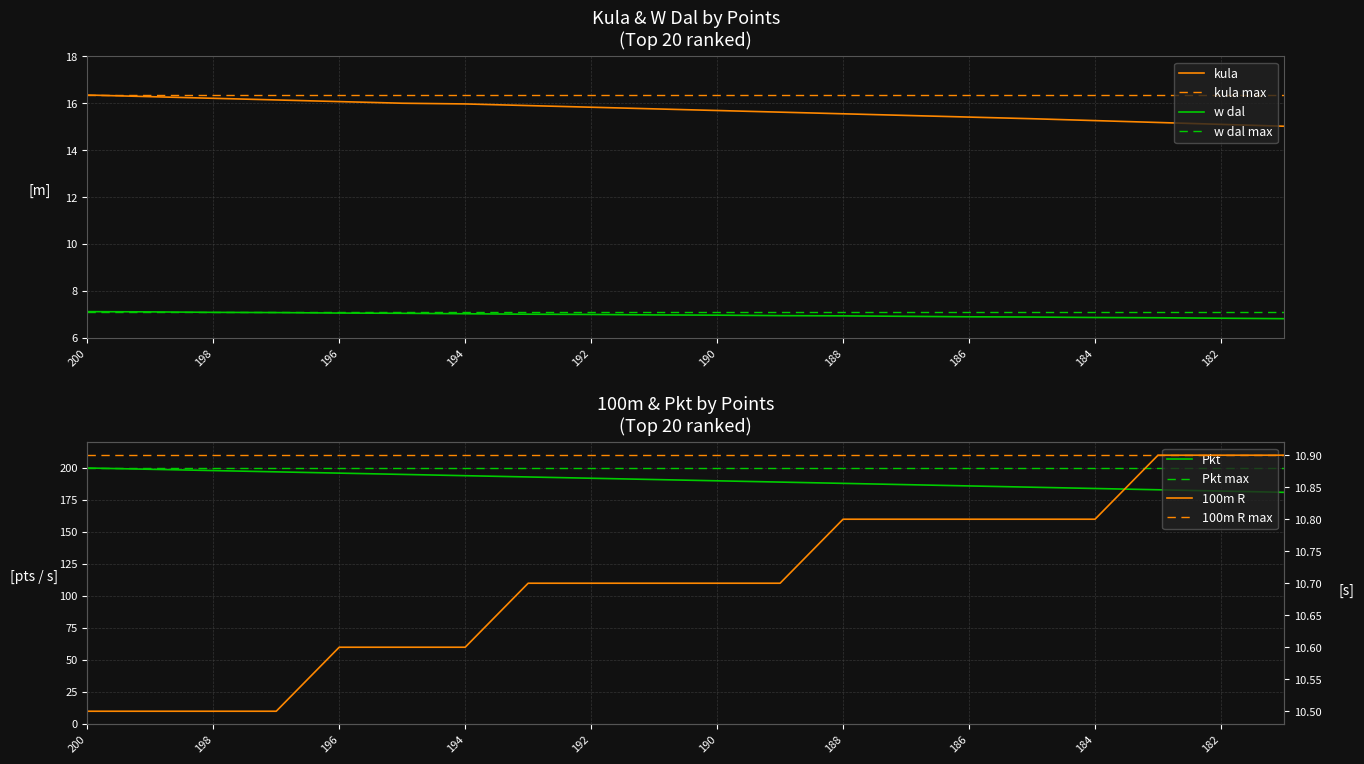

Which category has the highest value across all series?

200